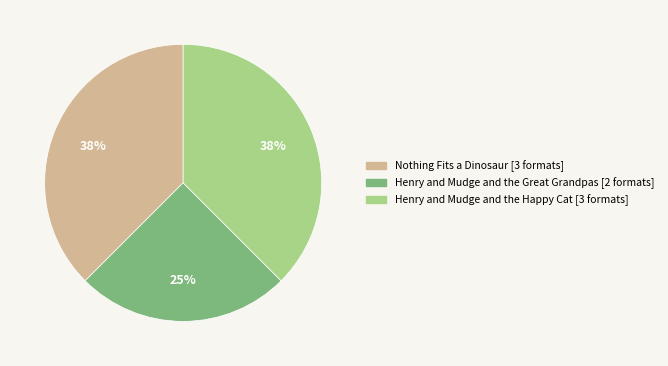

Does any single category account for the majority?

No